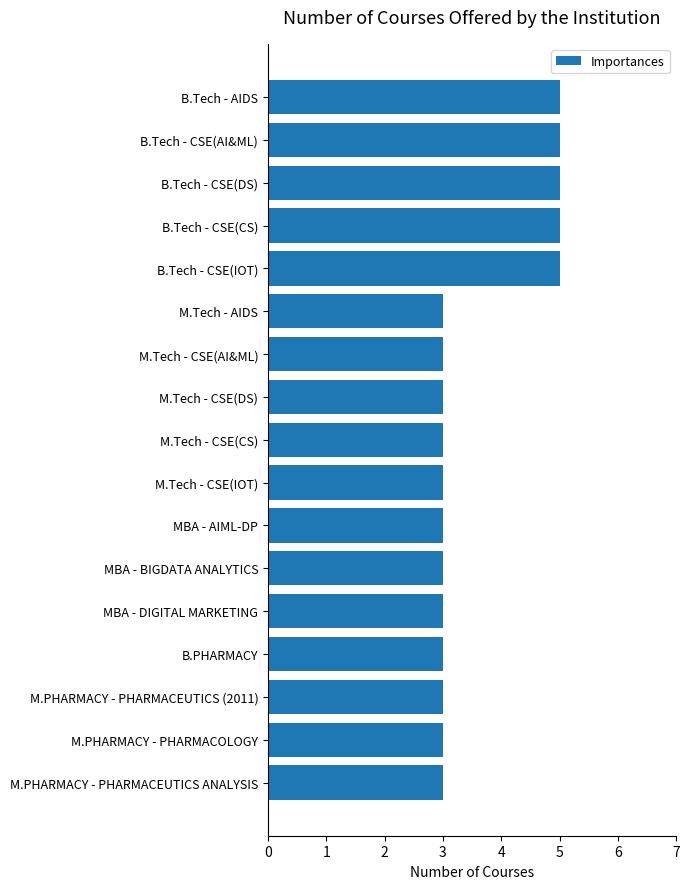

Read the value at M.Tech - CSE(DS).

3